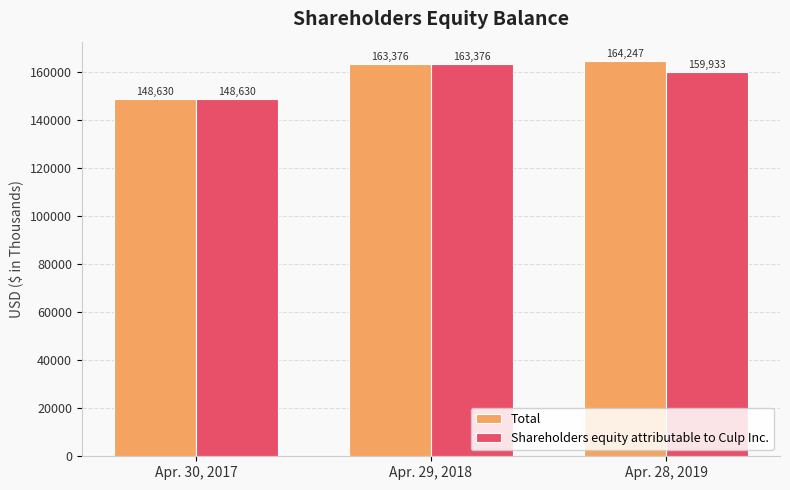

At which category is the sum across all series the highest?

Apr. 29, 2018